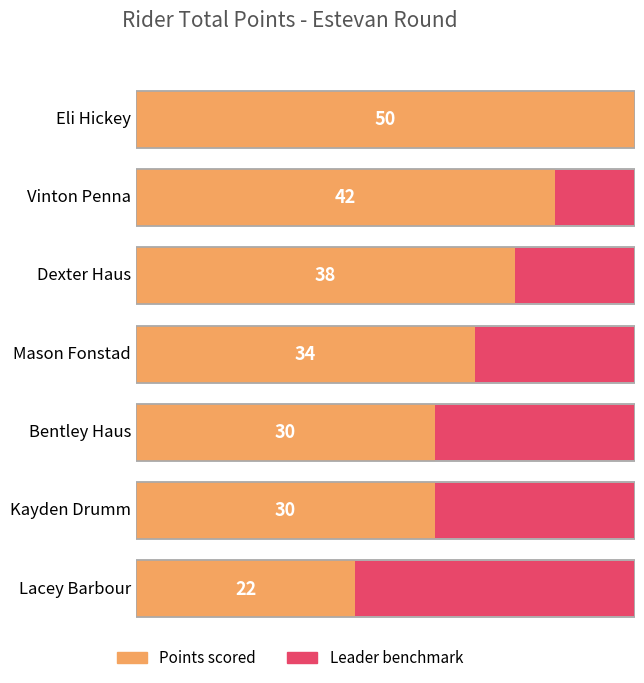

Reading left to right, list all the values displayed in this chart.

Eli Hickey=50	Vinton Penna=42	Dexter Haus=38	Mason Fonstad=34	Bentley Haus=30	Kayden Drumm=30	Lacey Barbour=22